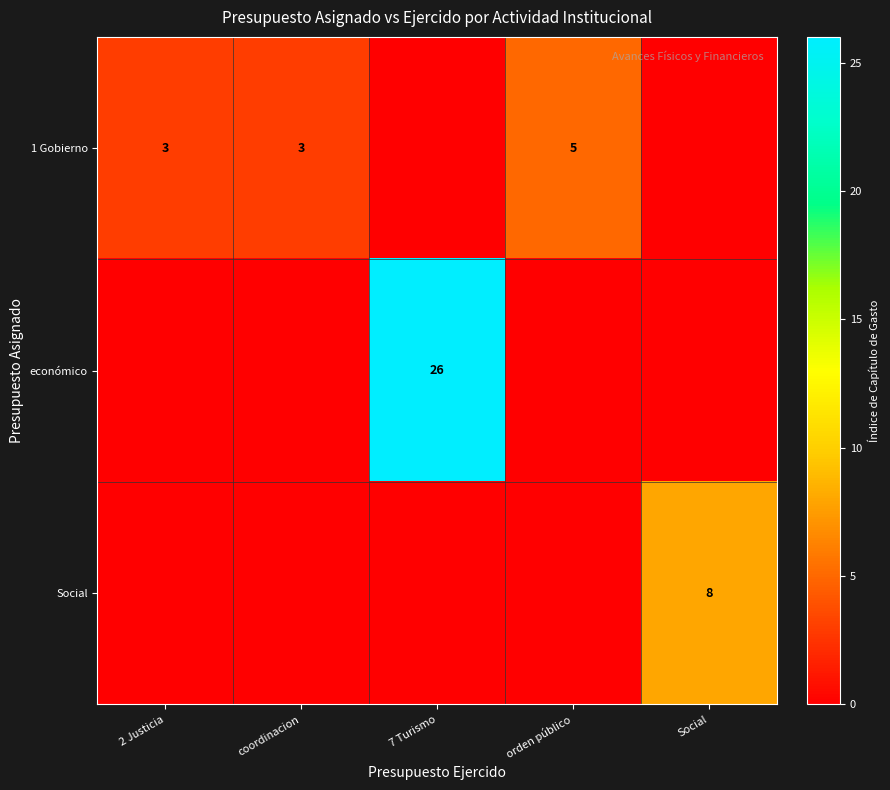

At which label does row_0 first exceed 3?

orden público